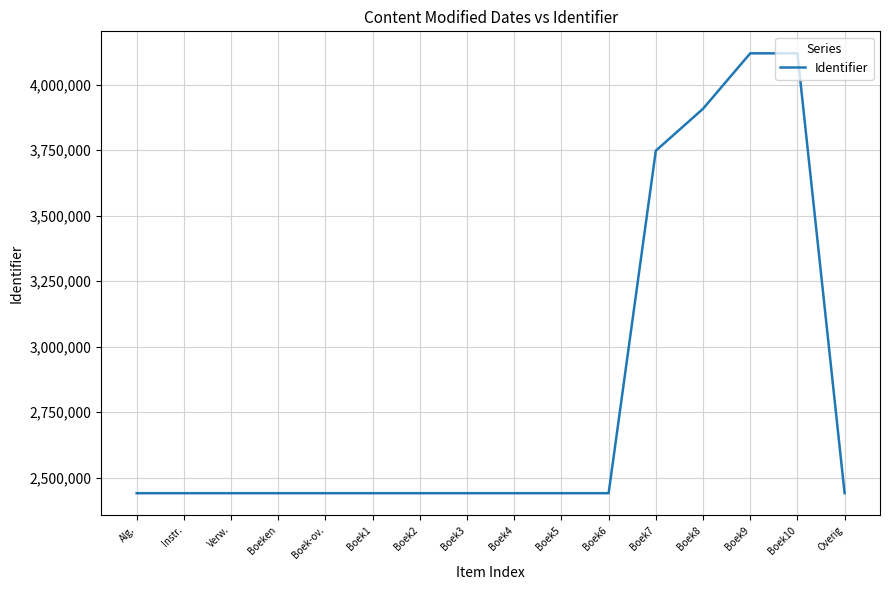

What is the change in value from Boek-ov. to Boek8?

+1467090